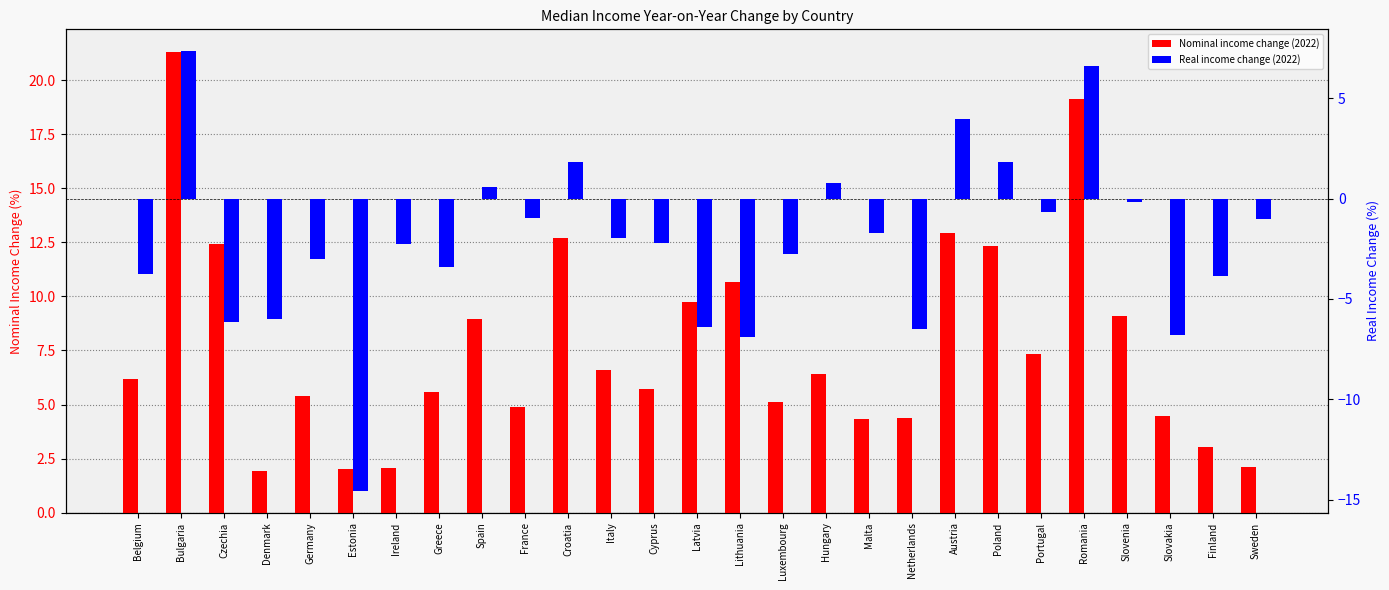

Between Cyprus and Romania, which series saw the biggest shift?

Nominal income change (2022)